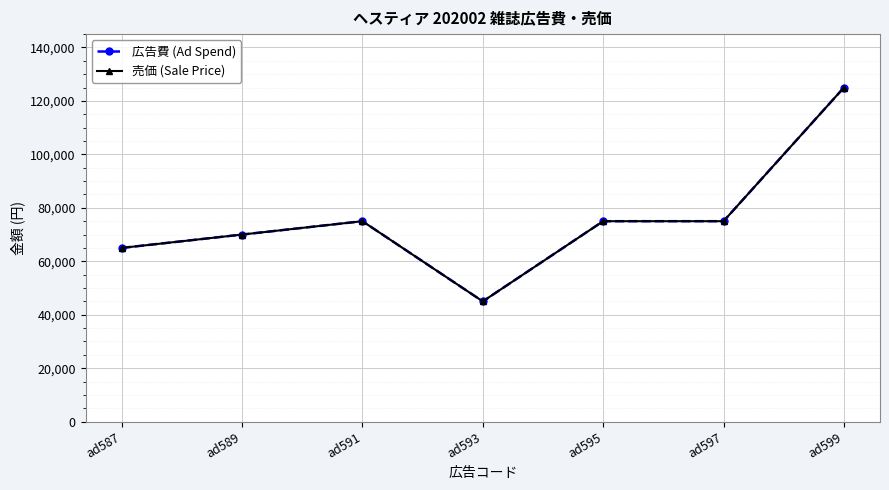

Which series has the largest range (max minus min)?

広告費 (Ad Spend)